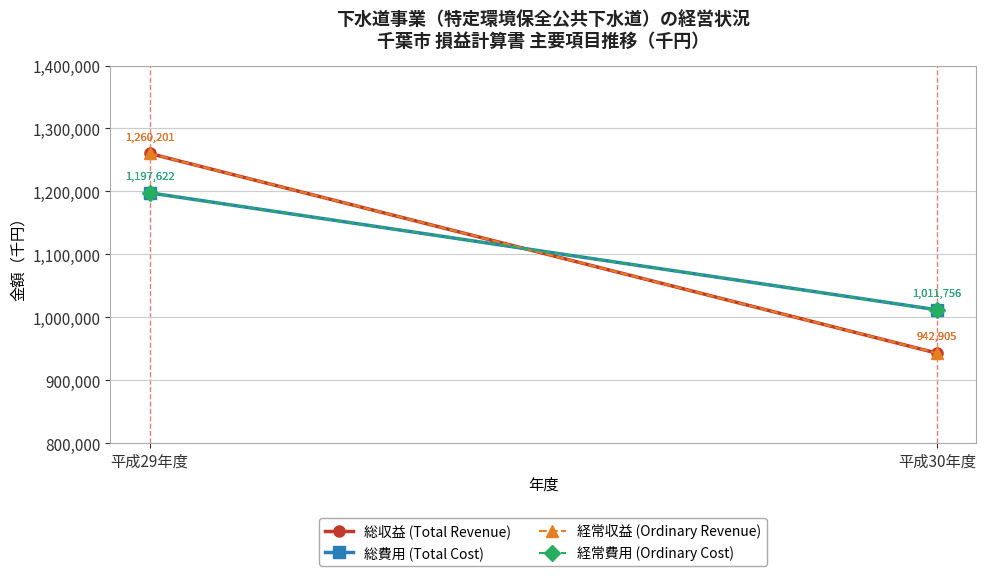

Reading left to right, extract all data points from this chart.

総収益 (Total Revenue): 平成29年度=1260201	平成30年度=942905
総費用 (Total Cost): 平成29年度=1197622	平成30年度=1011756
経常収益 (Ordinary Revenue): 平成29年度=1260201	平成30年度=942905
経常費用 (Ordinary Cost): 平成29年度=1197622	平成30年度=1011756